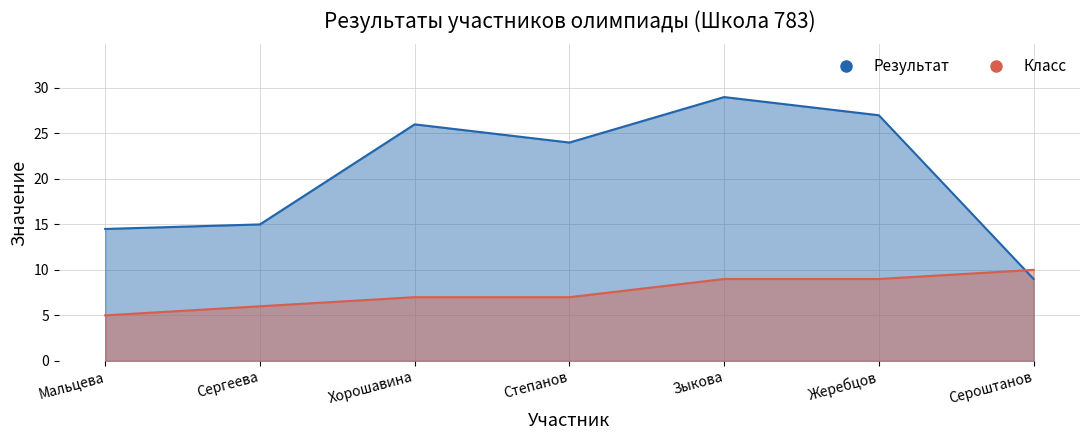

What is the highest value of the Результат series?

29.0